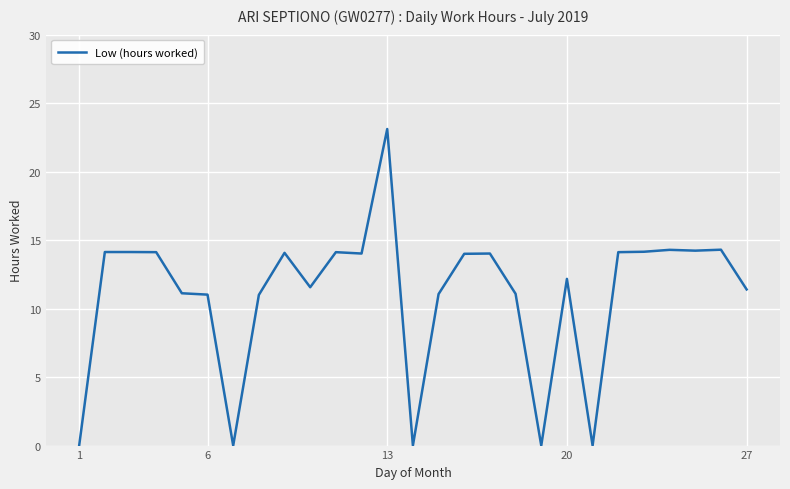

What is the difference between the maximum and minimum values?

23.1